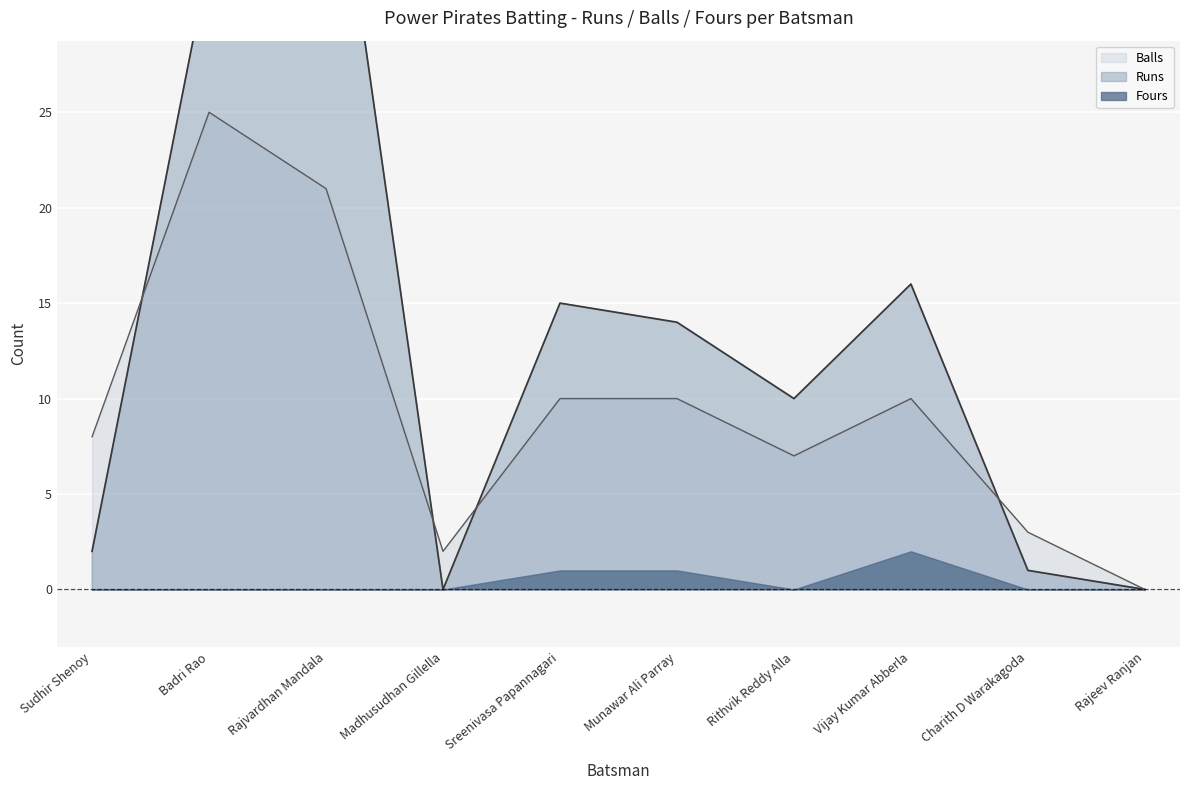

What is the difference between the maximum and minimum values in the Runs series?

43